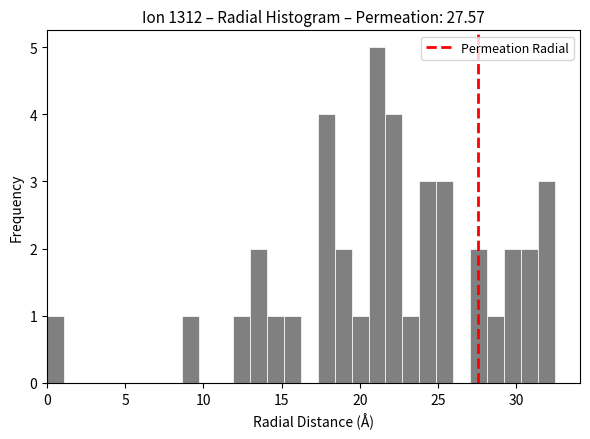

Around what value on the x-axis is the tallest bar? Give the approximate position of its centre, as read against the axis.

21.0